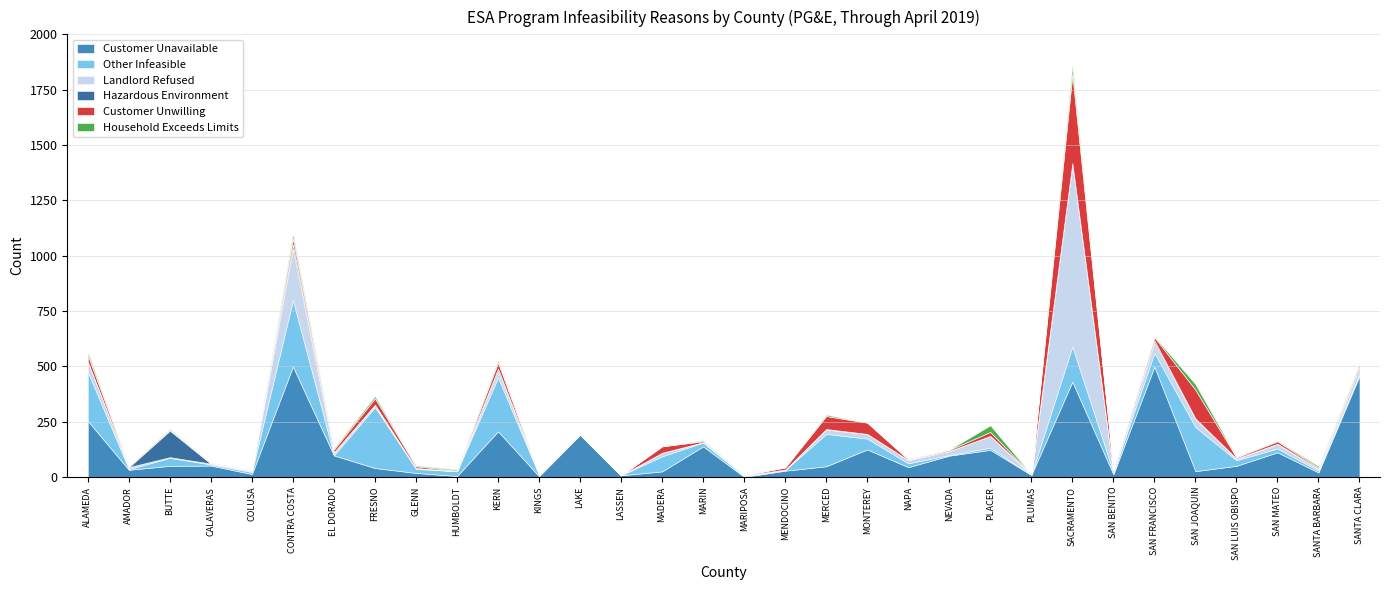

What is the difference between the highest and lowest values at PLACER?

122